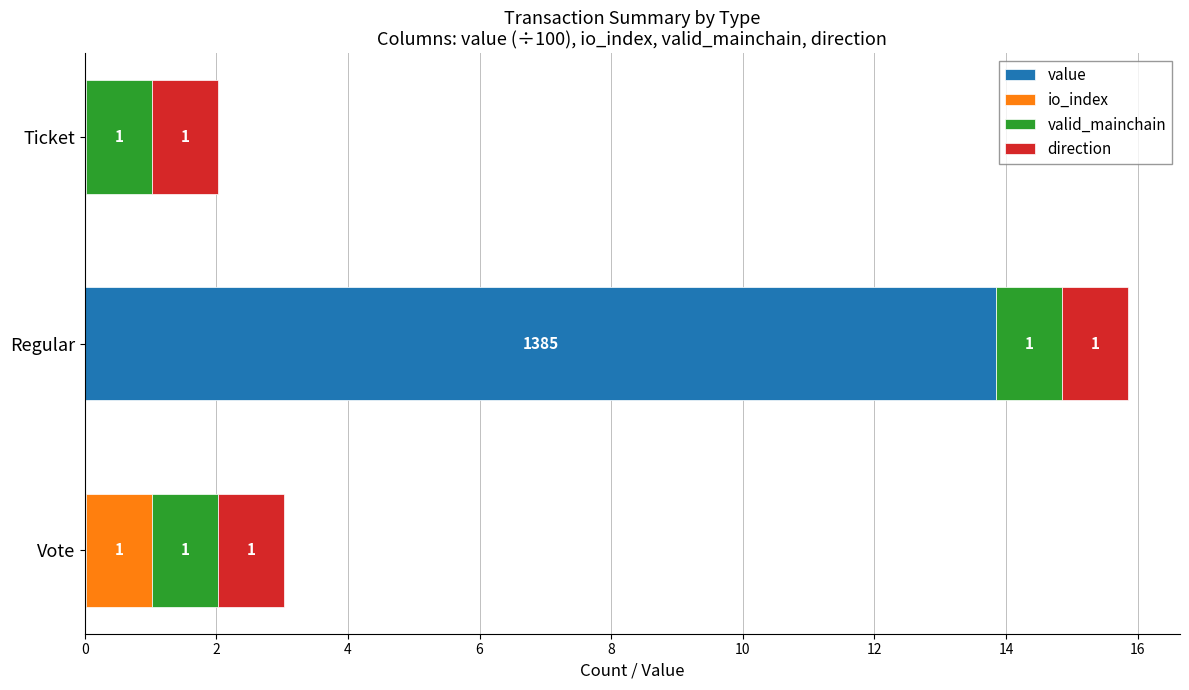

What are all the series names shown in the legend?

value, io_index, valid_mainchain, direction